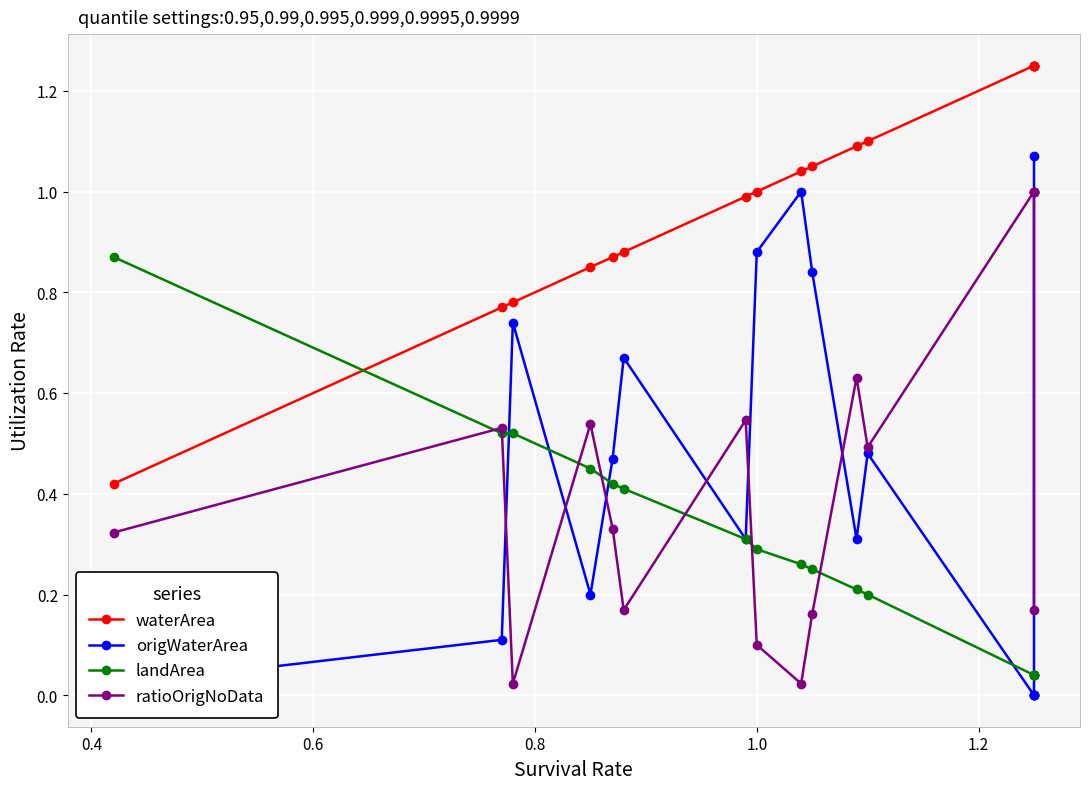

What is the value of the waterArea point at the 2nd from the left?

0.8